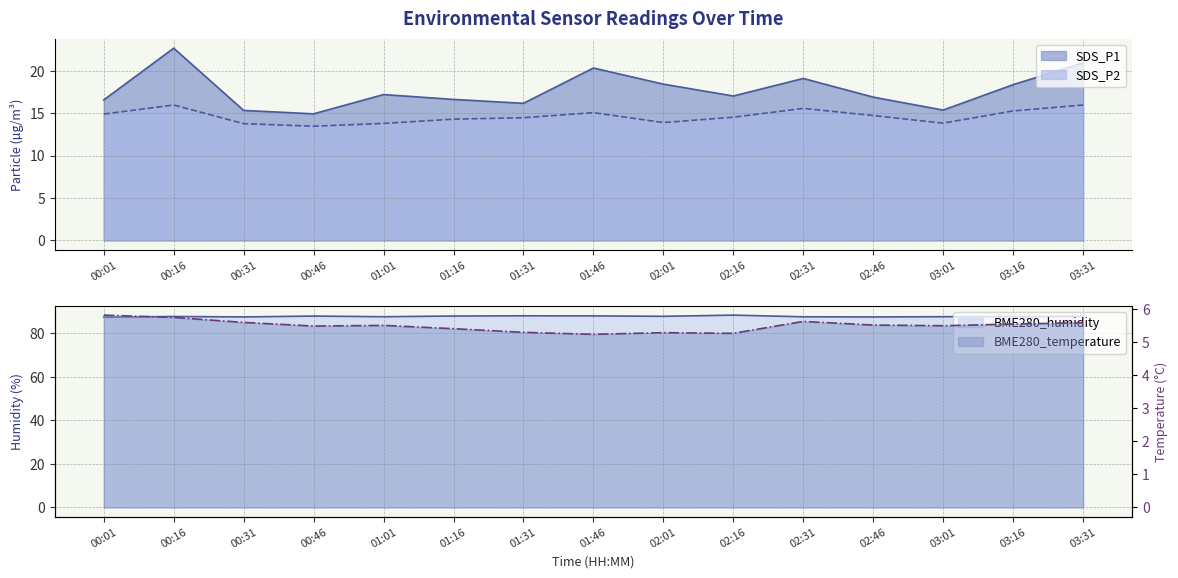

True or false: BME280_temperature and BME280_humidity cross at least once.

False